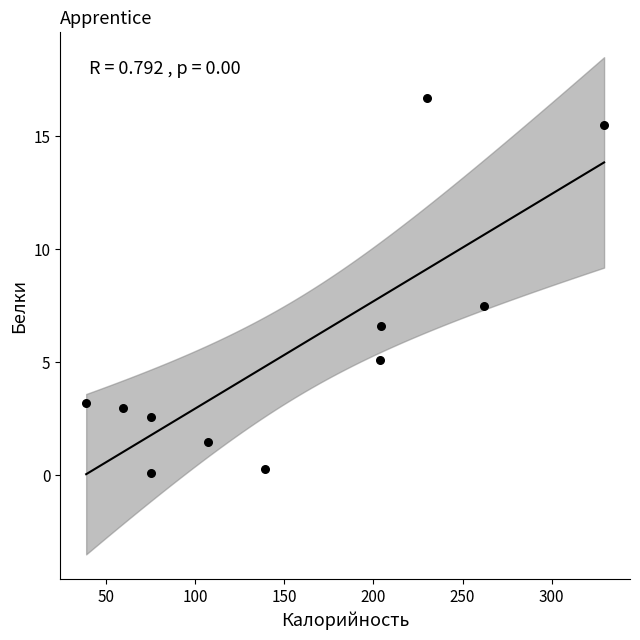

What Y value in the scatter plot is closest to 8?

7.5